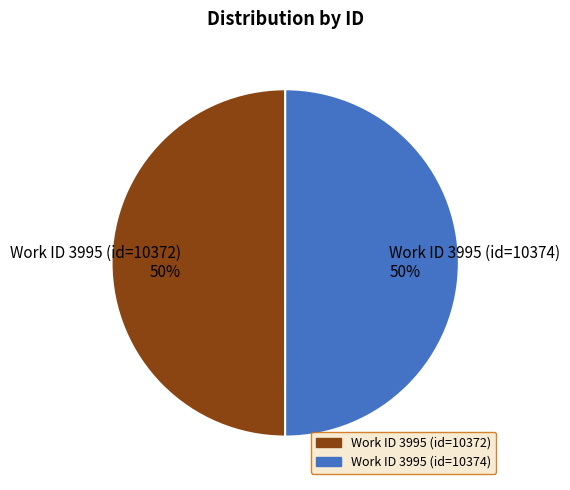

To the nearest percent, what portion does Work ID 3995 (id=10374) 50% represent?

50%